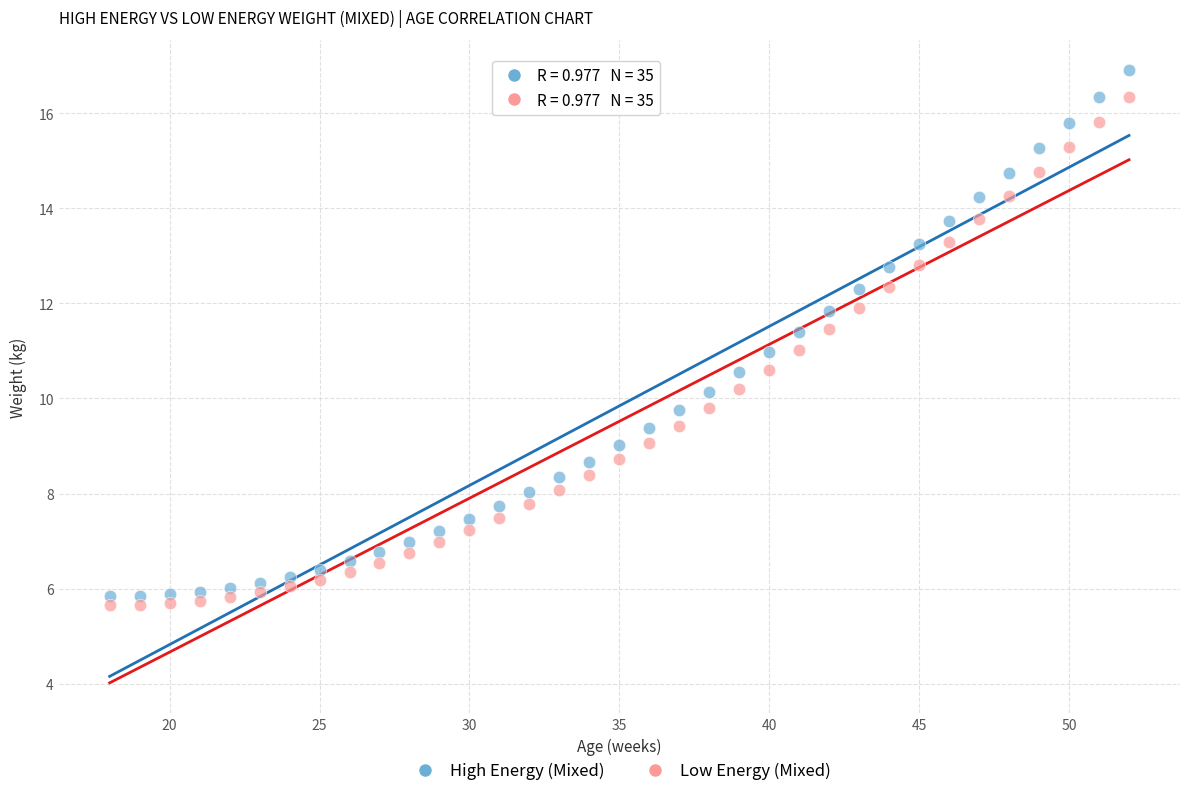

Across all data points, what is the range of X values (max minus min)?

34.0